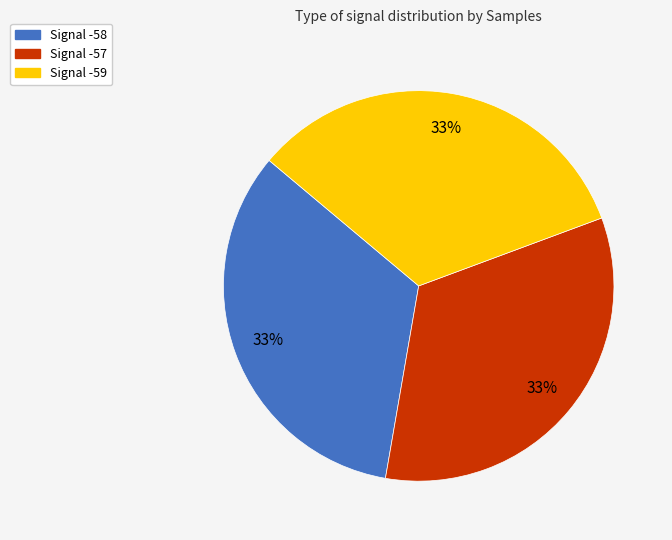

To the nearest percent, what is the combined percentage of Signal -59 and Signal -58?

67%